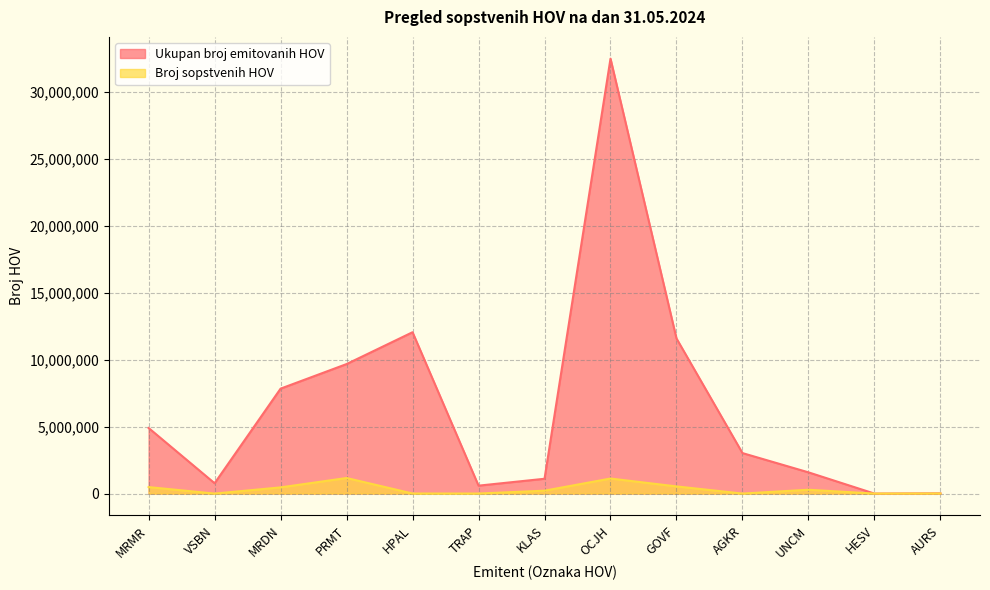

What is the average value of the Ukupan broj emitovanih HOV series?

6591562